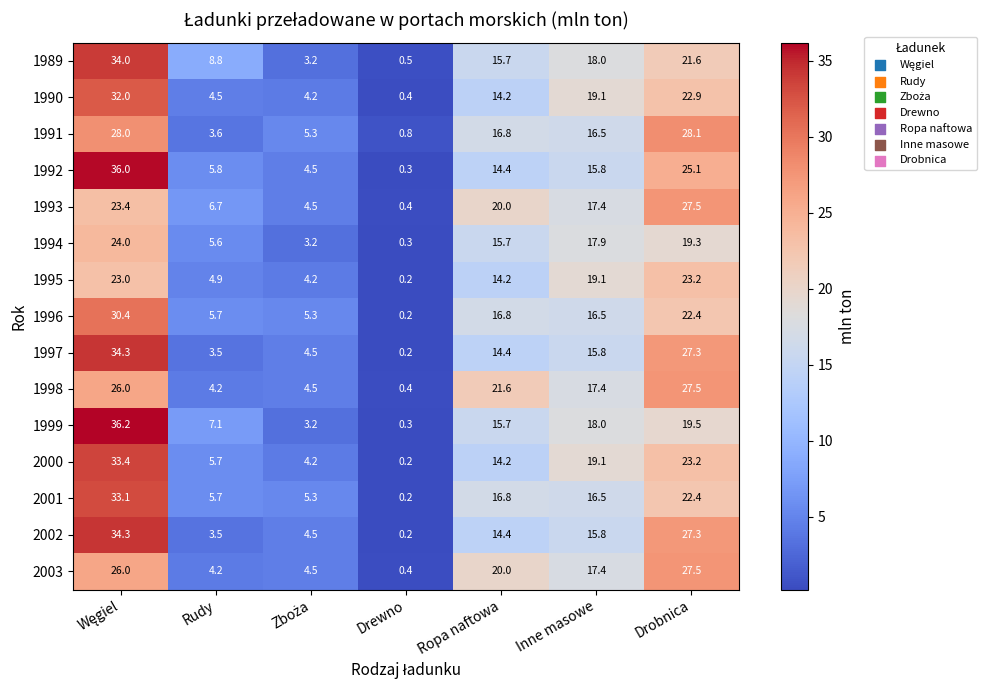

What is the lowest value of the 1998 series?

0.4